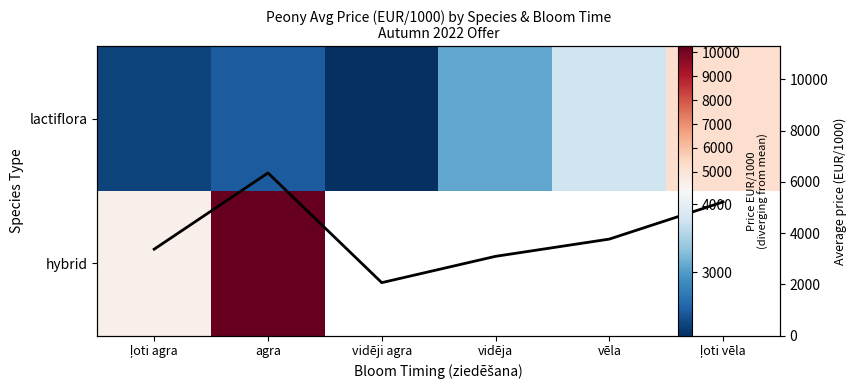

Which has a higher value, vidēji agra or vidēja?

vidēja